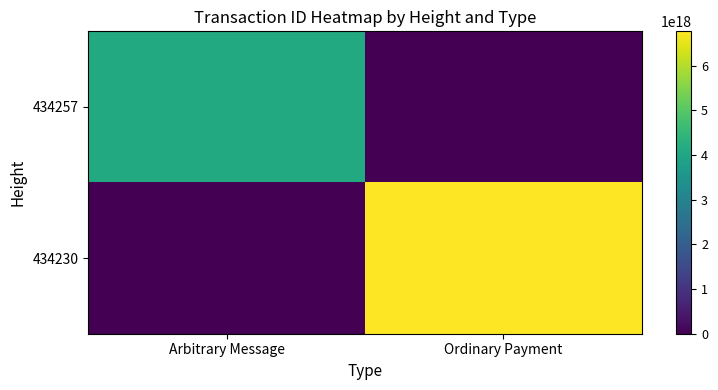

Which has a higher value, Ordinary Payment or Arbitrary Message?

Arbitrary Message